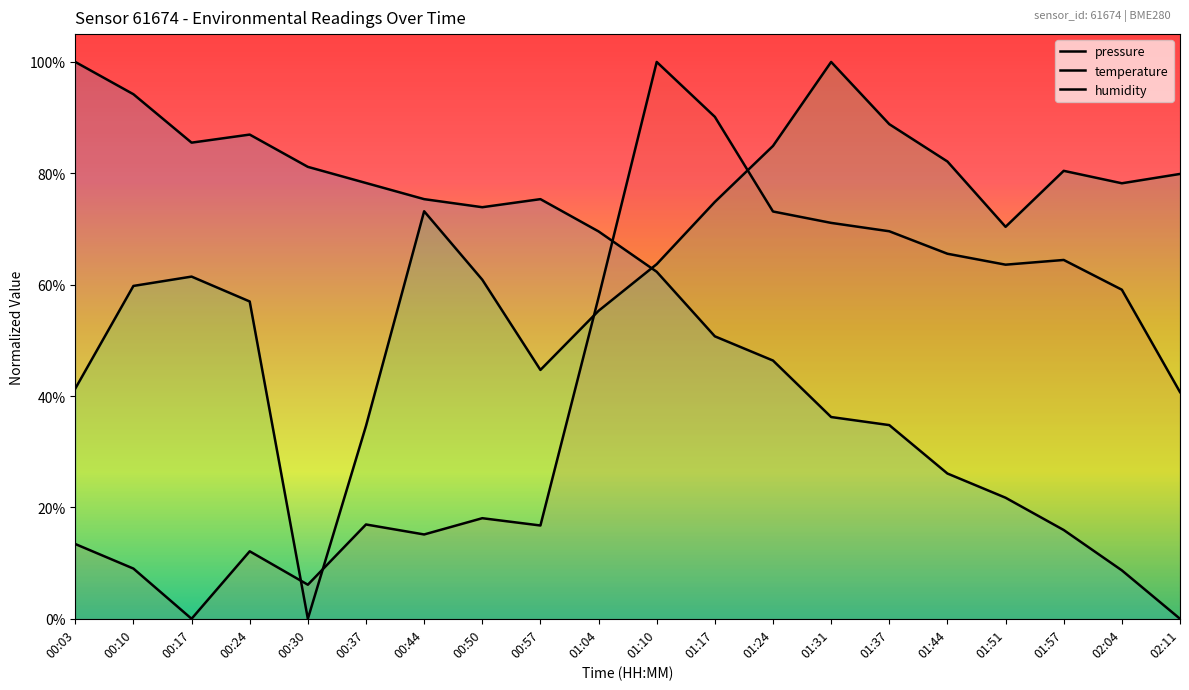

Between which two adjacent categories do humidity and pressure first intersect?

00:24 and 00:30